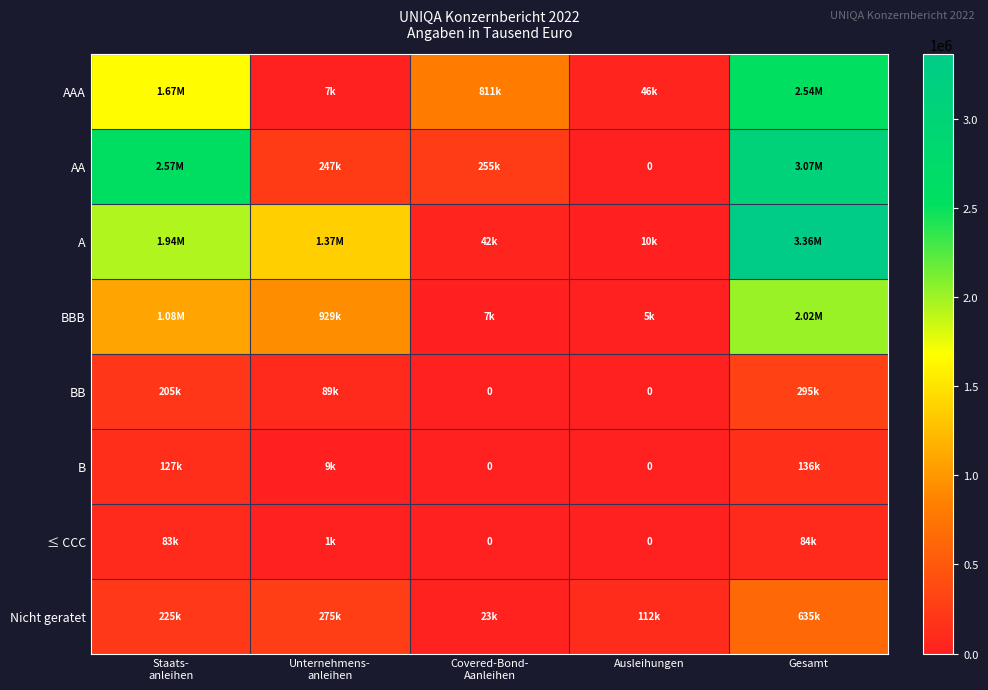

At Gesamt, list the series in order from smallest to largest.

≤ CCC, B, BB, Nicht geratet, BBB, AAA, AA, A